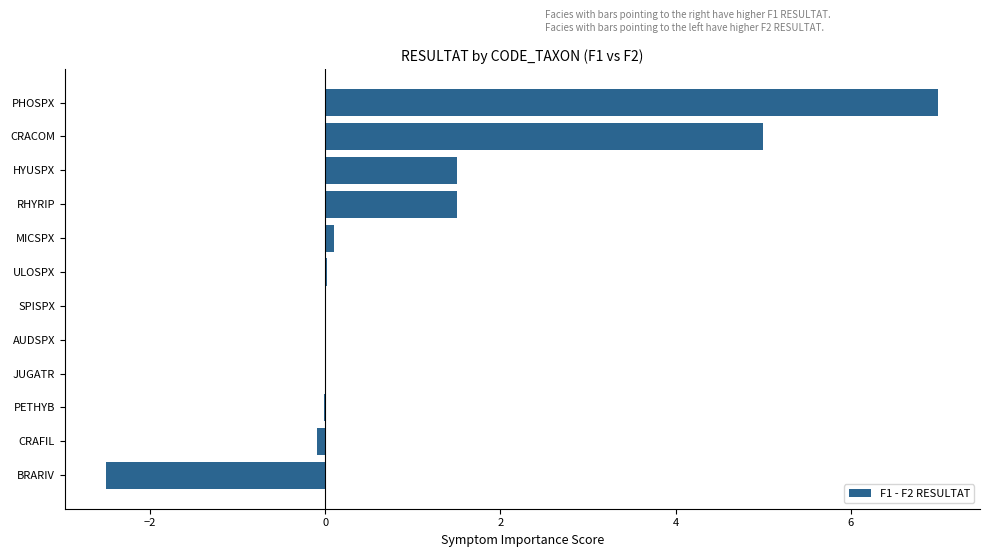

What is the sum of all values?

12.5